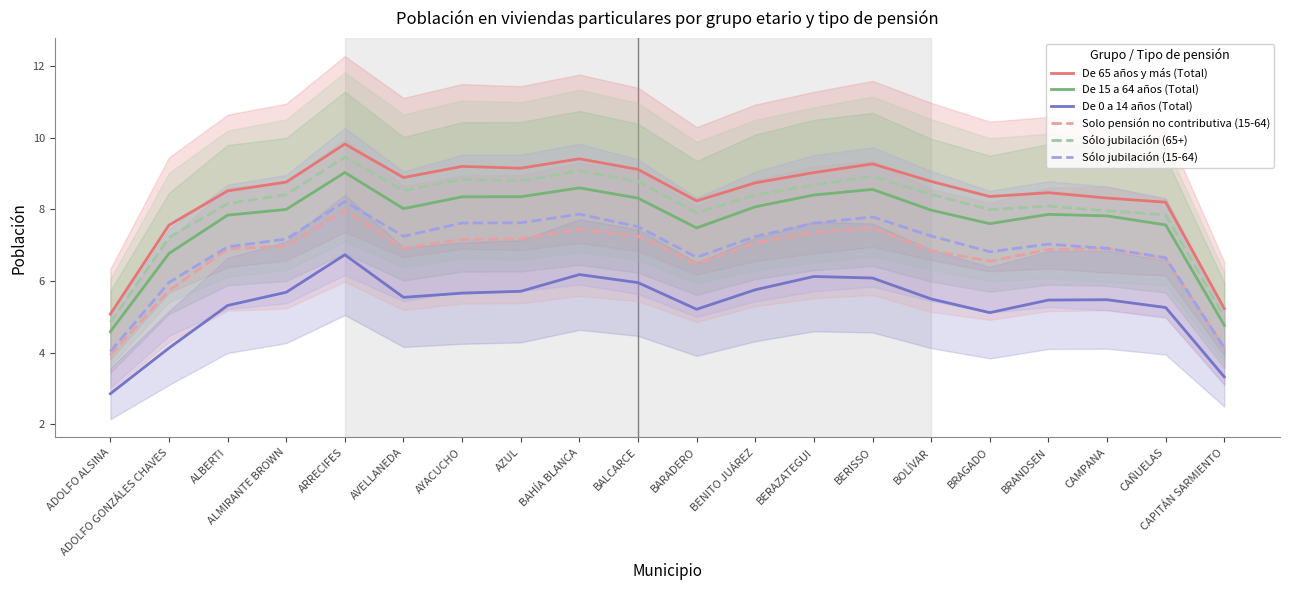

The value of Sólo jubilación (15-64) at ALBERTI is 9.5. True or false?

False